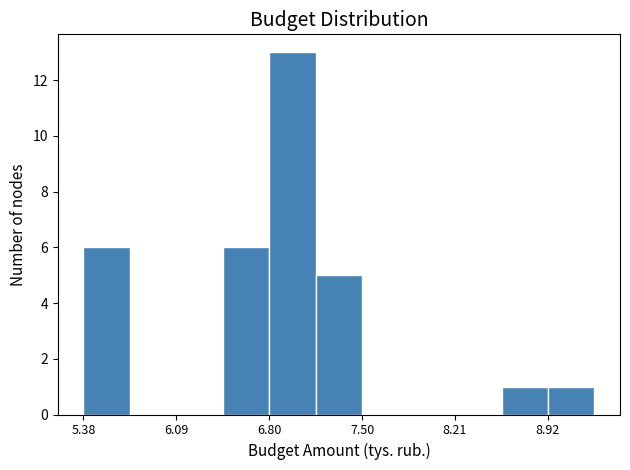

Around what value on the x-axis is the tallest bar? Give the approximate position of its centre, as read against the axis.

7.0